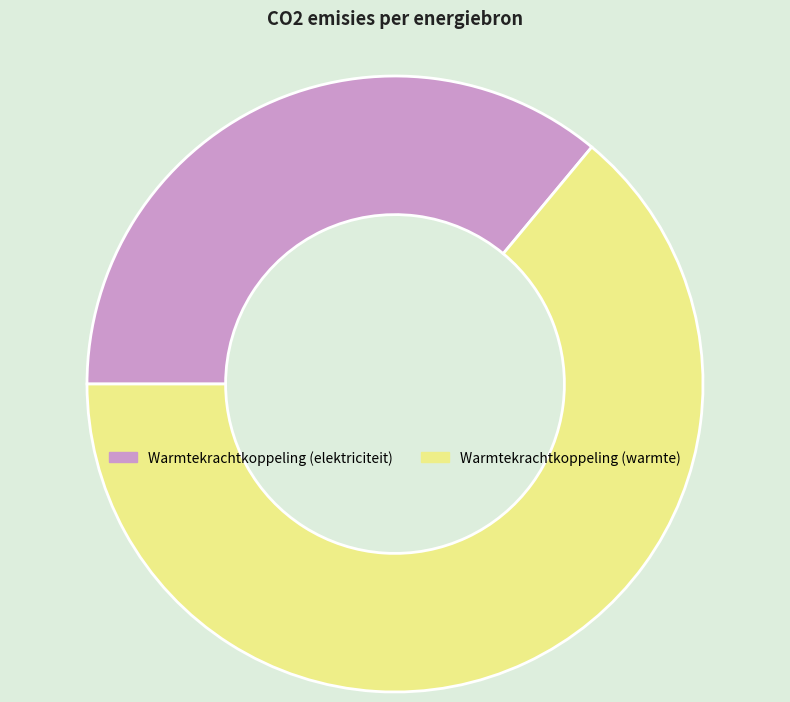

True or false: Warmtekrachtkoppeling (warmte) accounts for 64% of the total.

True